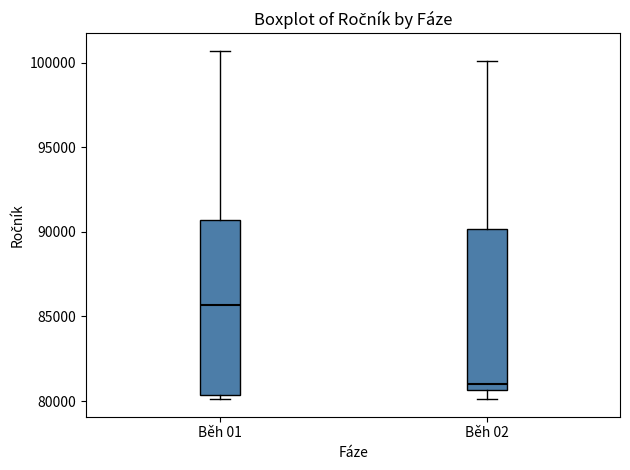

Comparing the boxes themselves (not the whiskers), which one is the tallest?

Běh 01